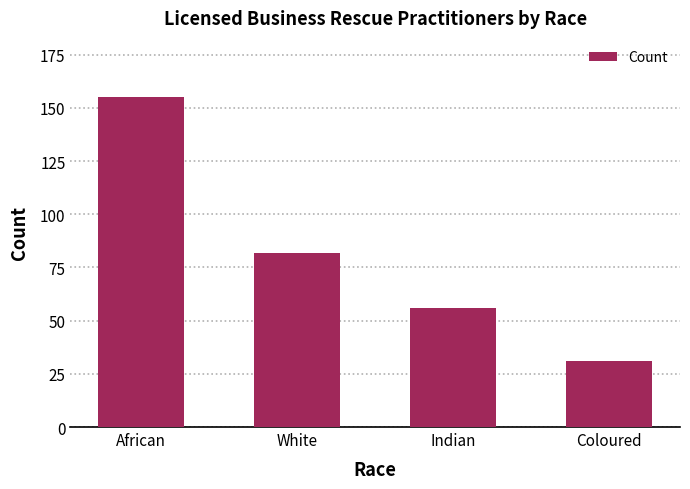

List the labels in order of value, largest first.

African, White, Indian, Coloured